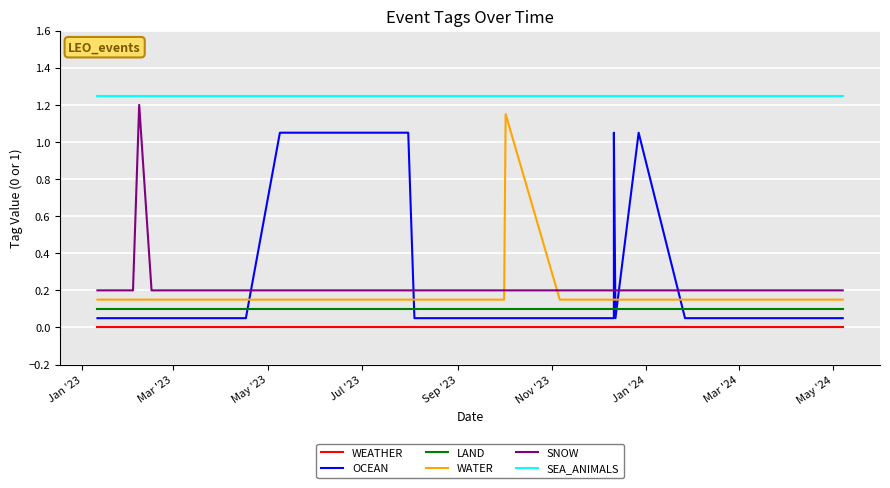

After their last crossing, which series has the higher values: OCEAN or WATER?

WATER